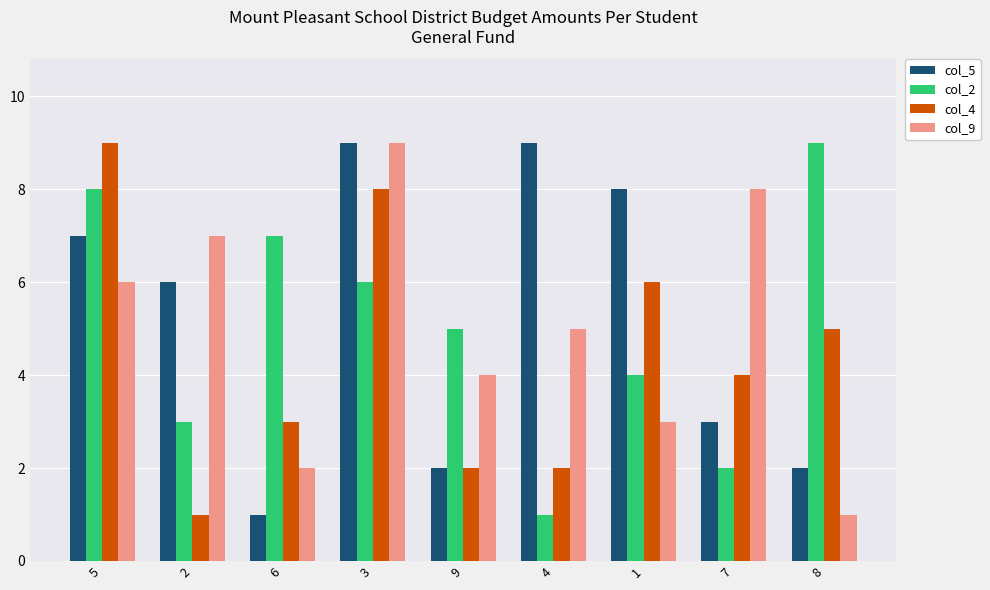

What is the difference between the maximum and minimum values in the col_5 series?

8